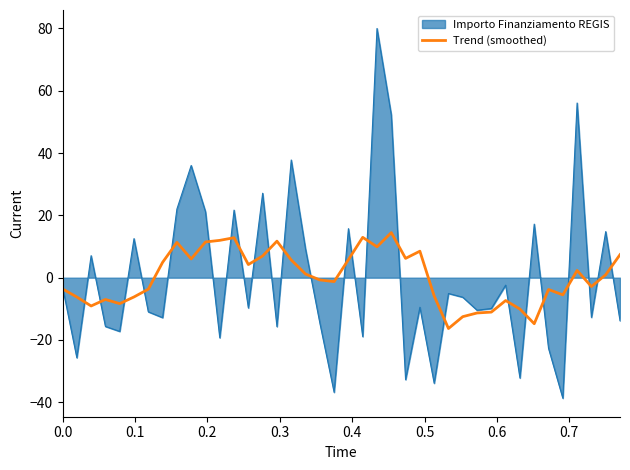

List the series in order of their peak value, lowest first.

Trend (smoothed), Importo Finanziamento REGIS